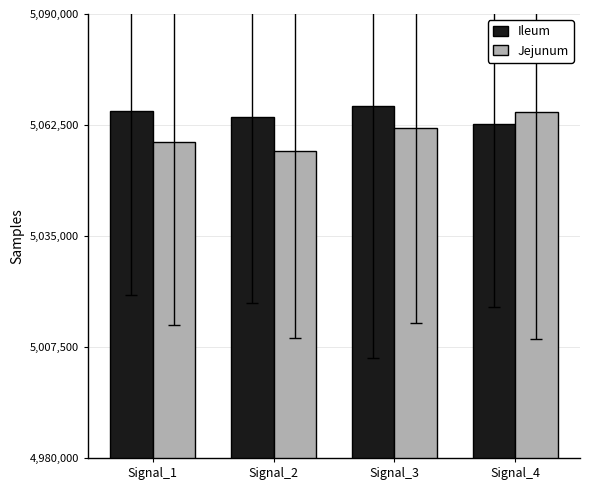

At which category does the chart reach its minimum across all series?

Signal_2